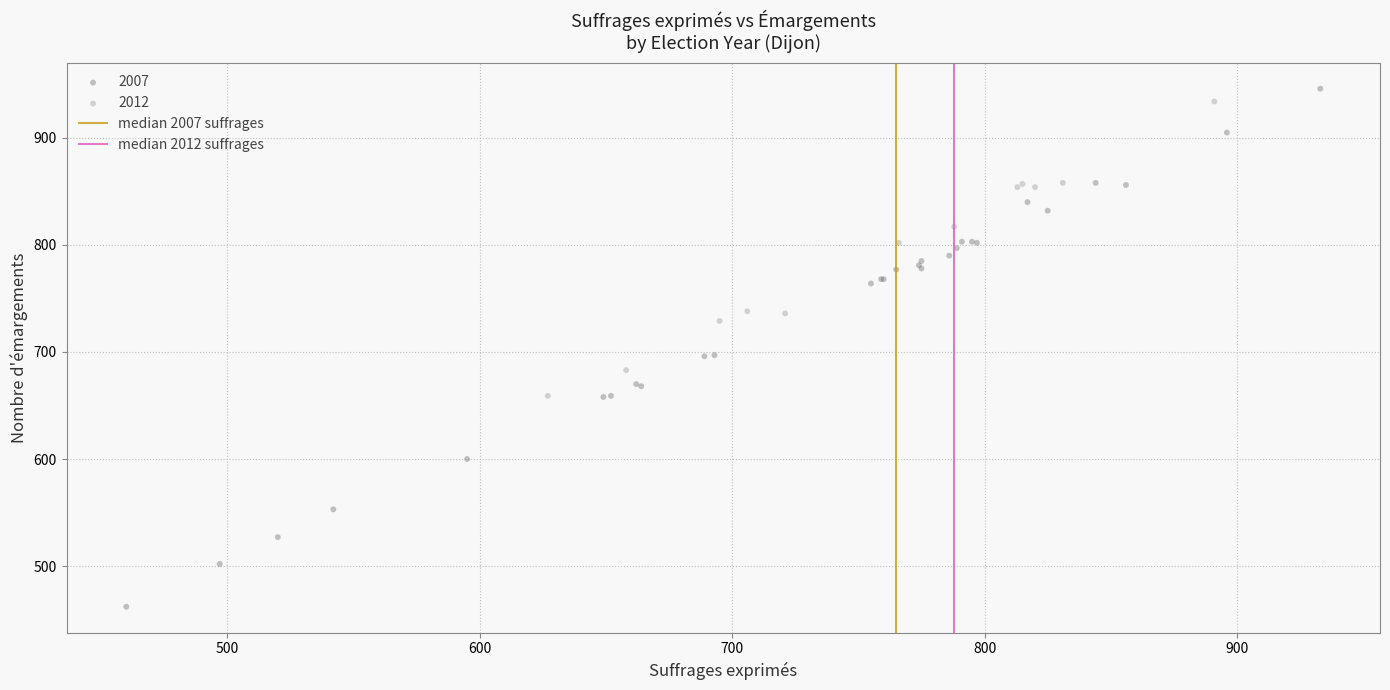

Which series has the widest spread of Y values?

2007